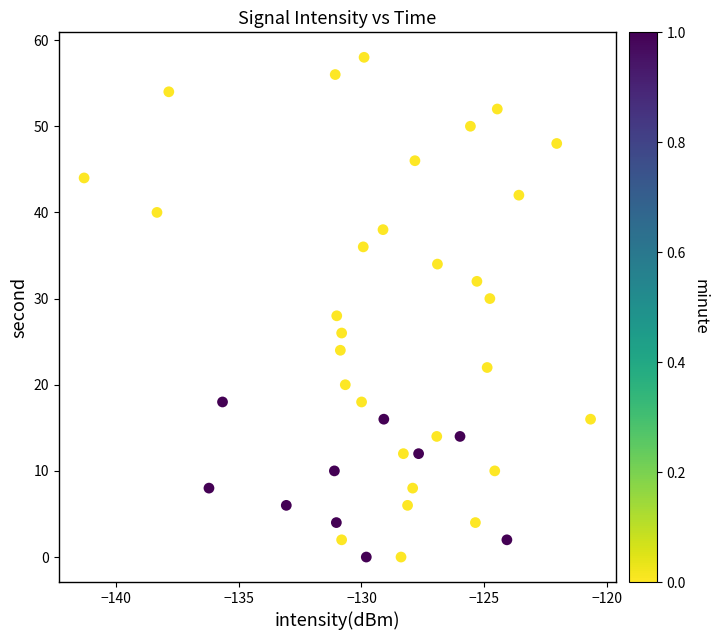

What is the range of Y values (max minus min)?

58